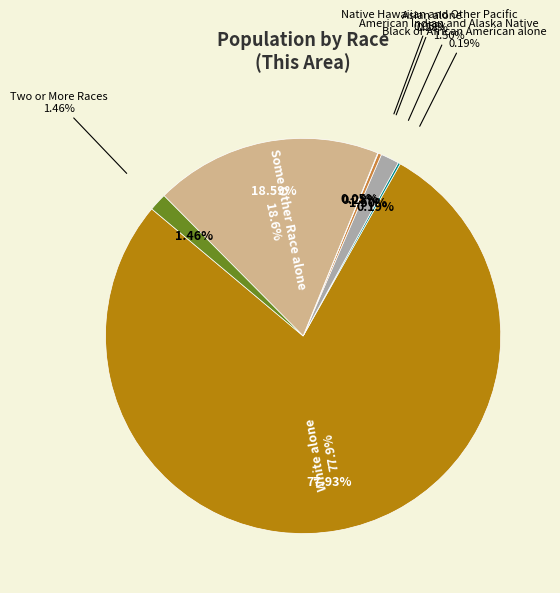

Does Two or More Races account for over 50% of the chart?

No